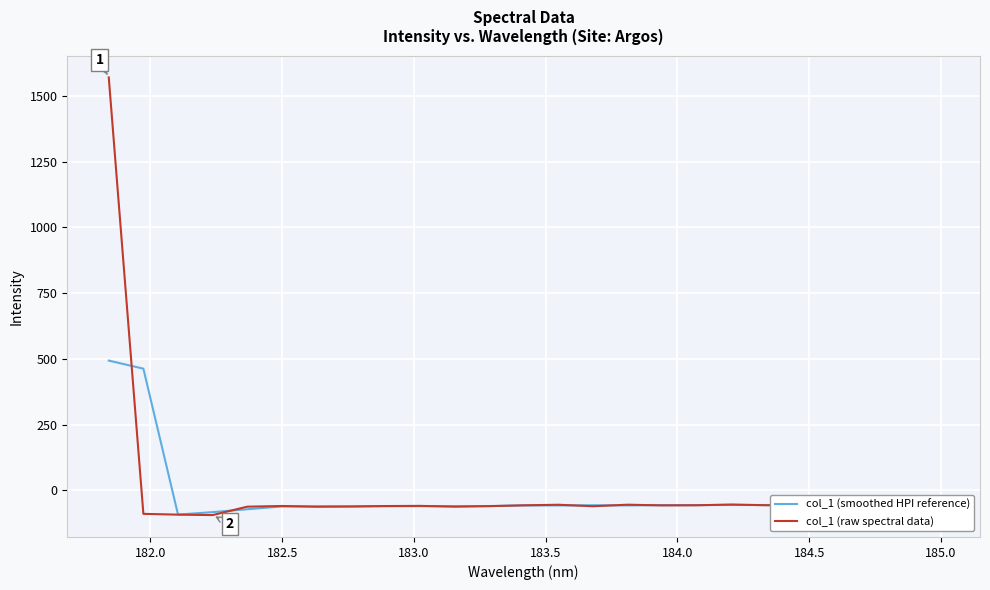

Which series has the widest spread of values?

col_1 (raw spectral data)